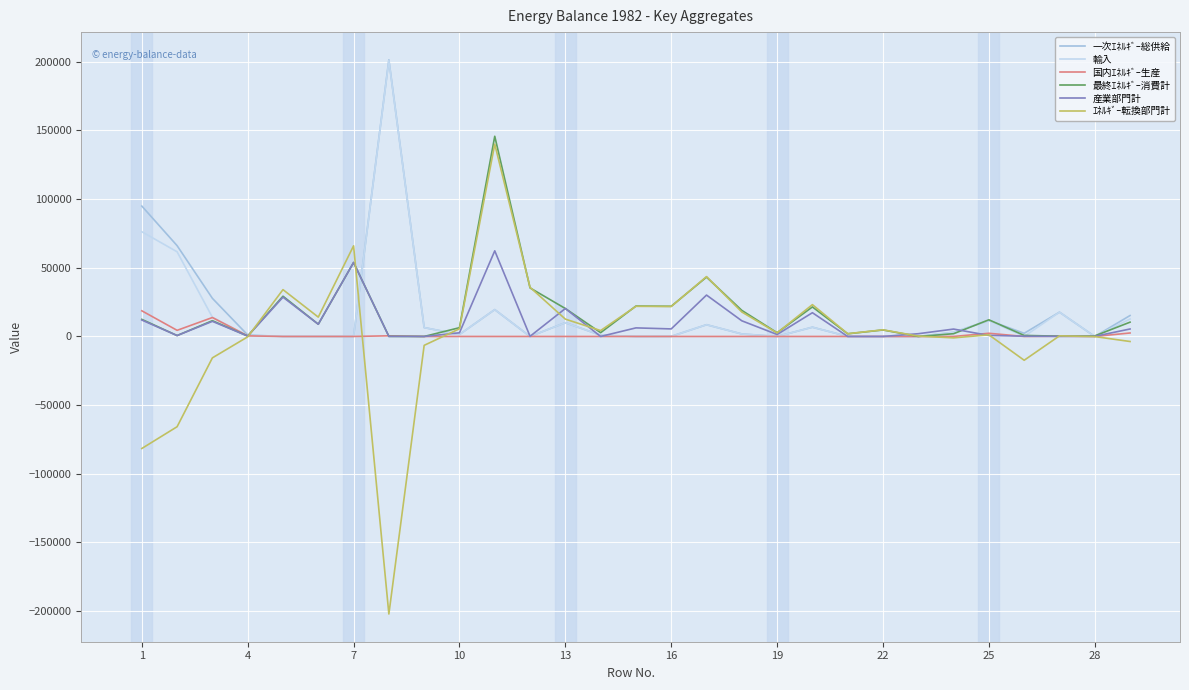

What is the minimum value shown in the chart?

-202076.0